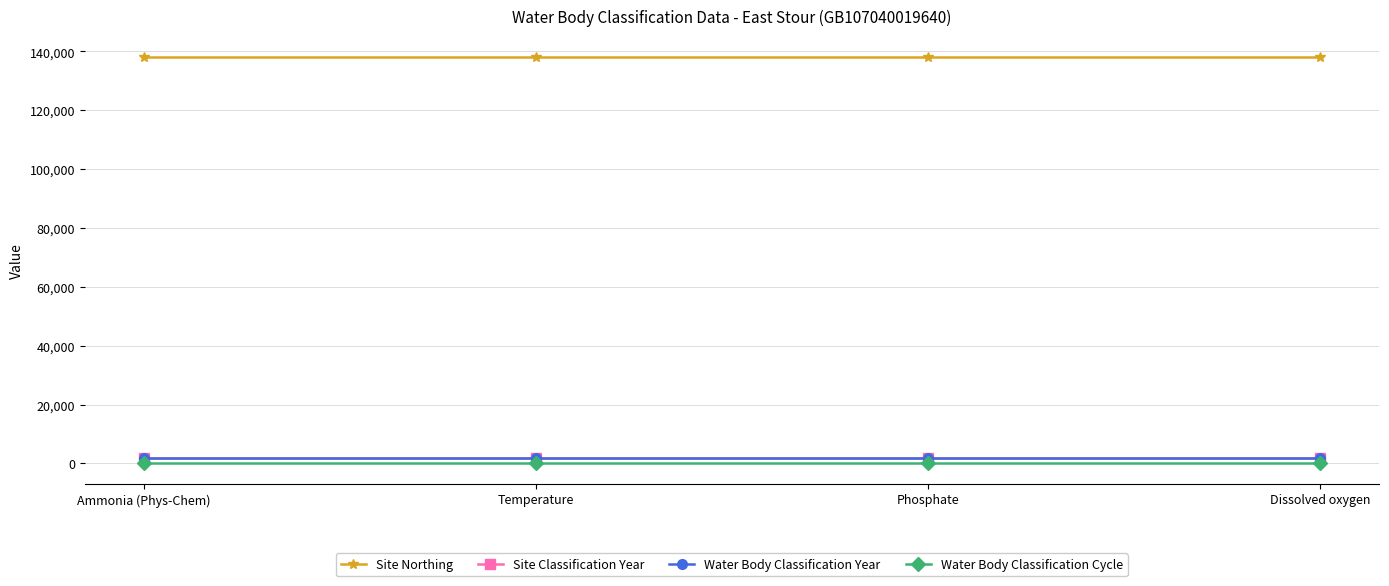

What is the approximate value of Site Classification Year at Phosphate?

2009